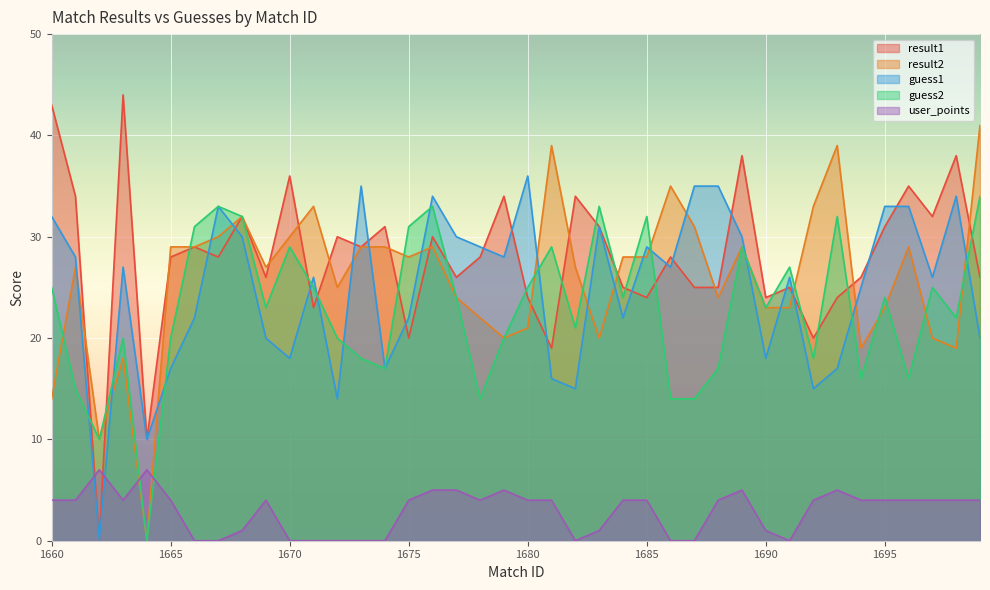

Where is result1 nearest to the value 22?

1671